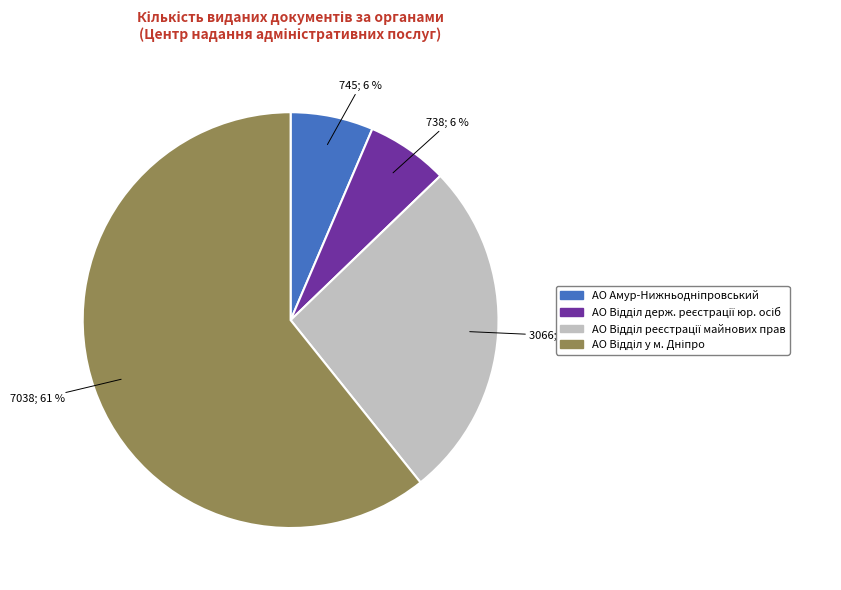

To the nearest percent, what is the average slice percentage?

25%